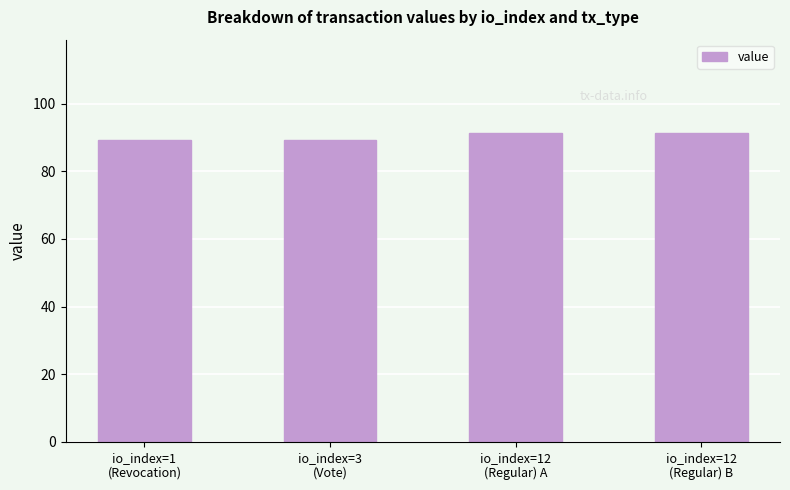

What is the smallest value displayed?

89.4